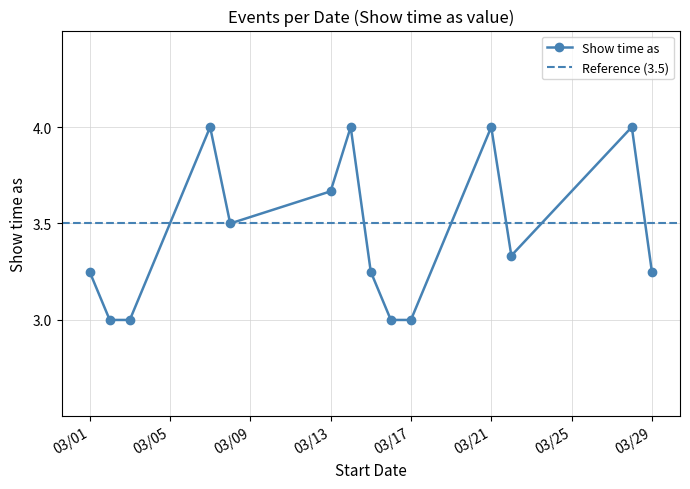

What is the lowest value of the Show time as series?

3.0